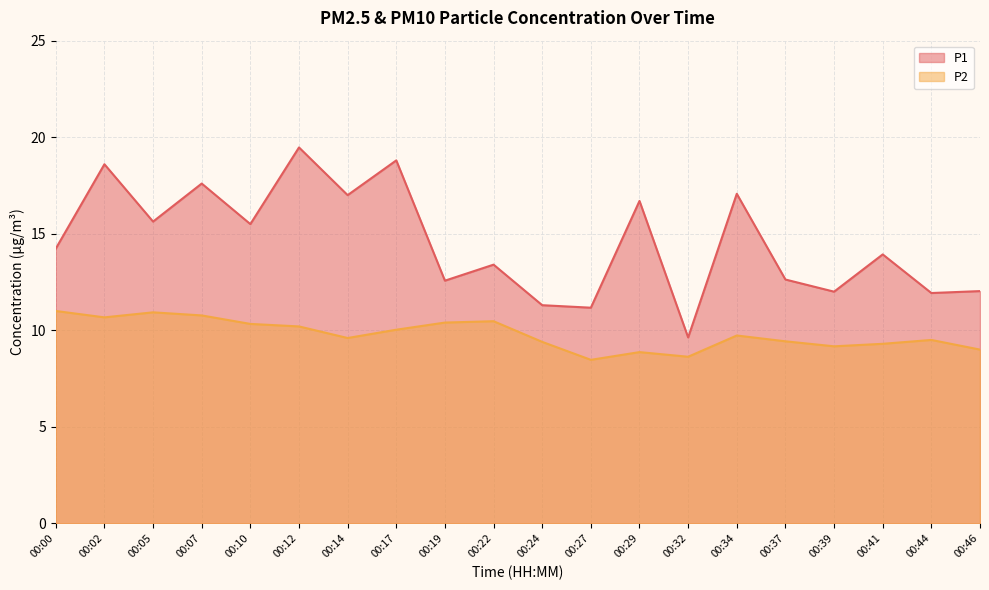

How many lines are shown in the chart?

2